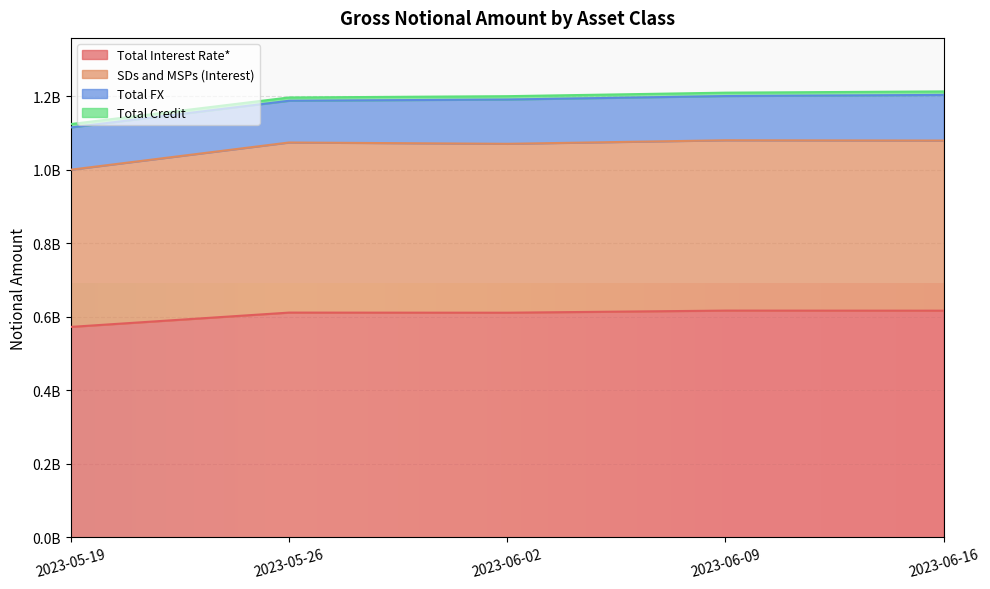

Which category has the lowest value in the Total Interest Rate* series?

2023-05-19